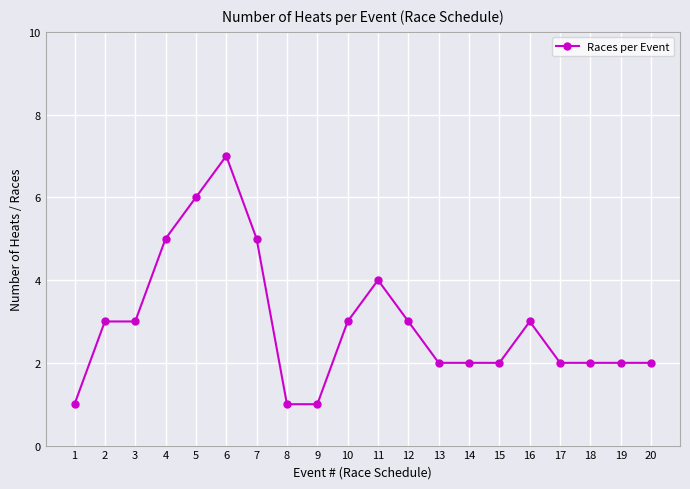

Is it true that the value at 9 is 1?

True